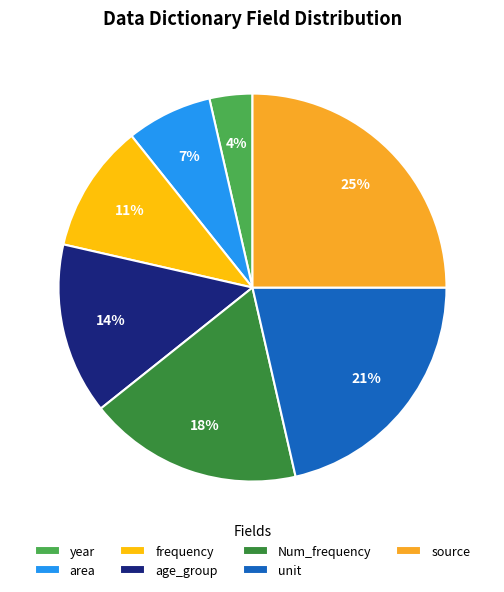

How many segments does this pie chart have?

7